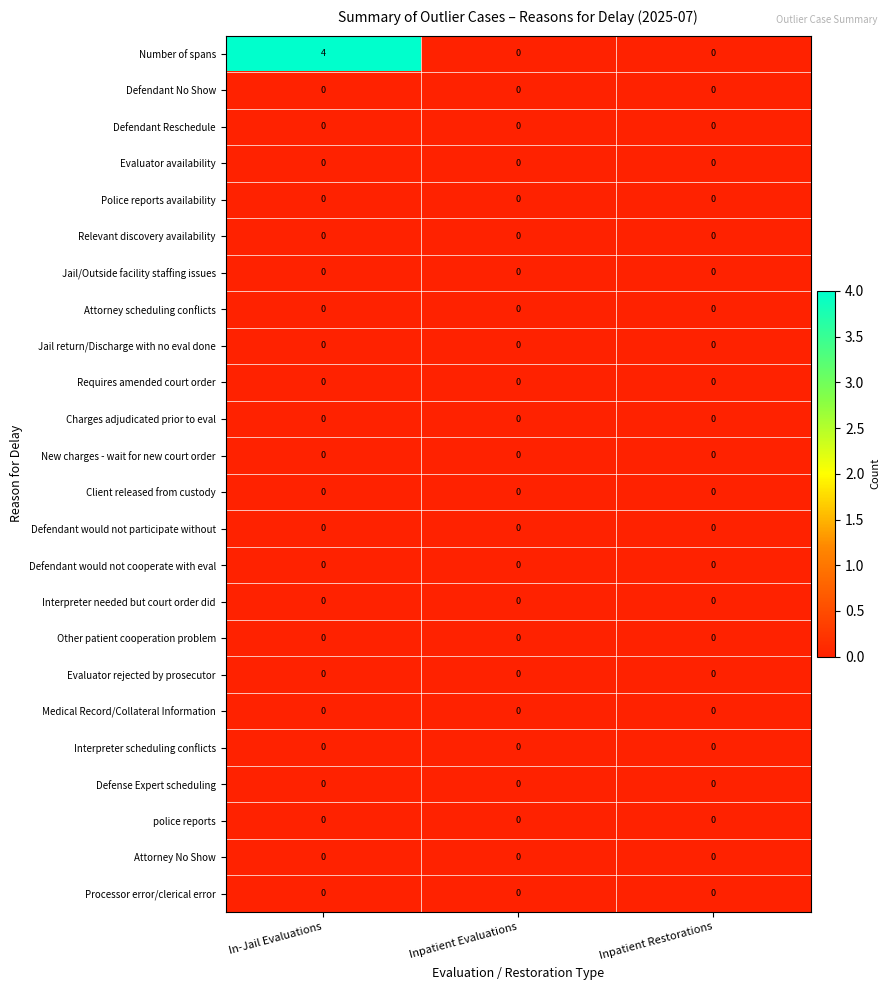

Which series has the widest spread of values?

Number of spans